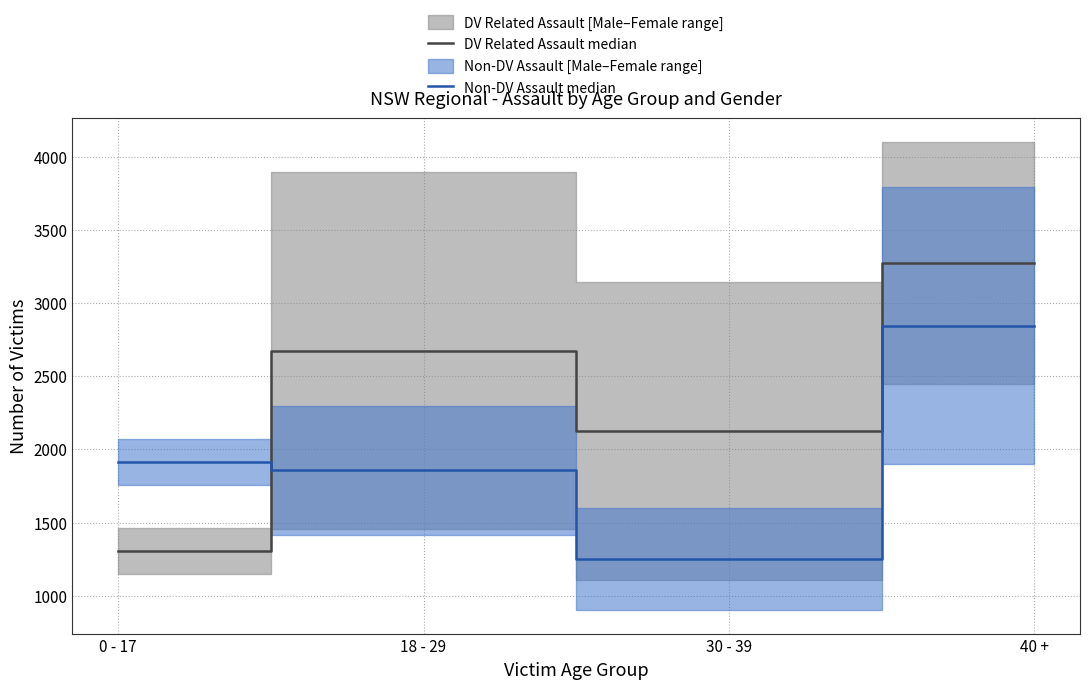

Reading left to right, transcribe all the data shown in this chart.

DV Related Assault median: 1308.0	2674.5	2123.5	3273.0
Non-DV Assault median: 1913.0	1857.0	1250.5	2846.0